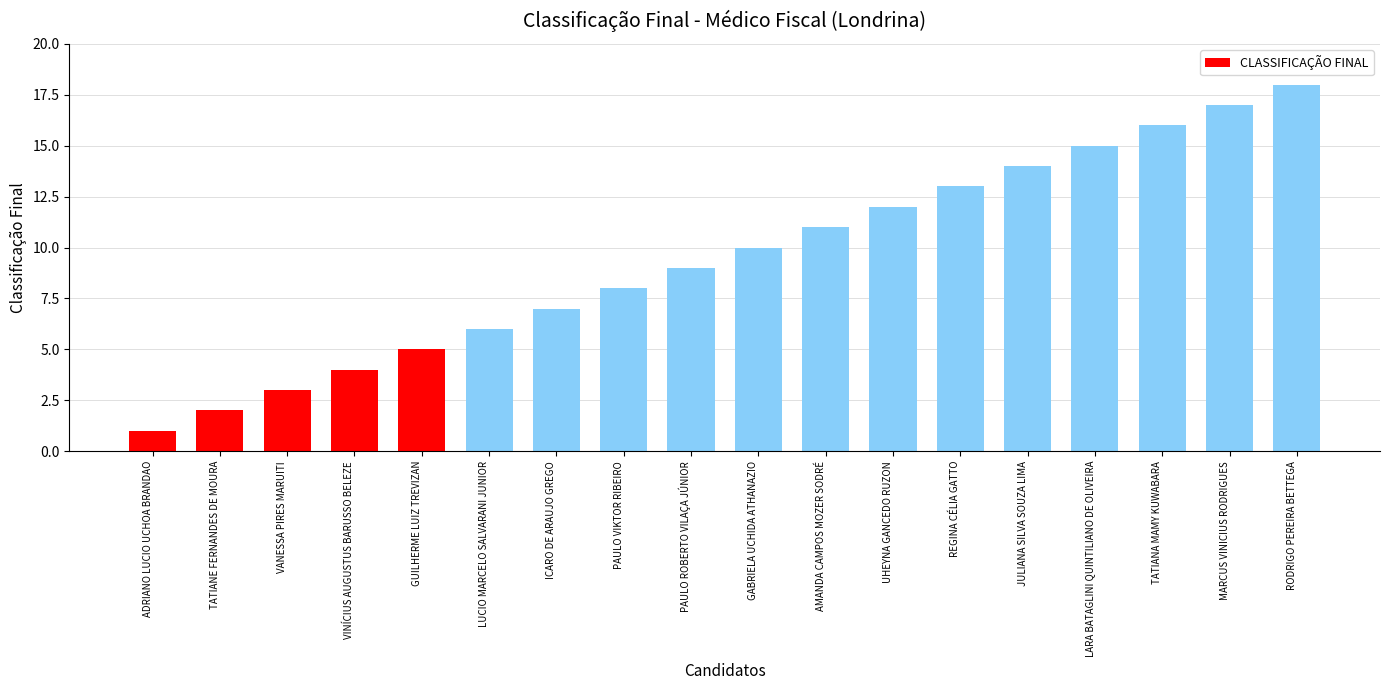

How many data points does each series have?

18